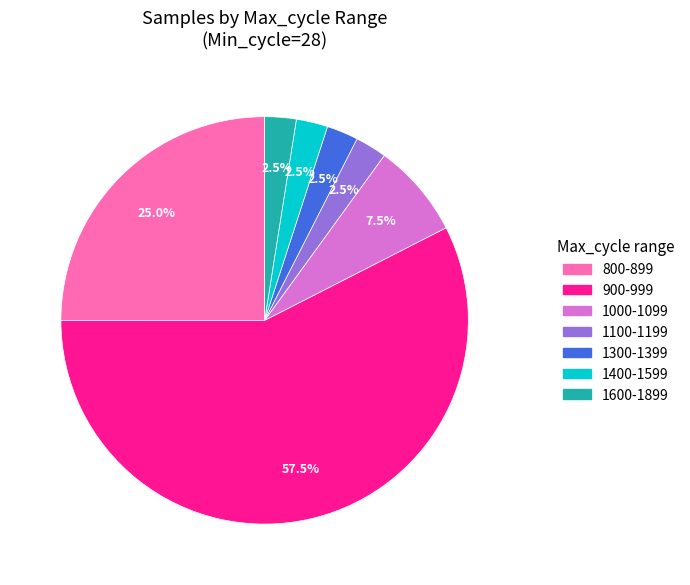

Is there any slice that represents more than half of the pie?

Yes